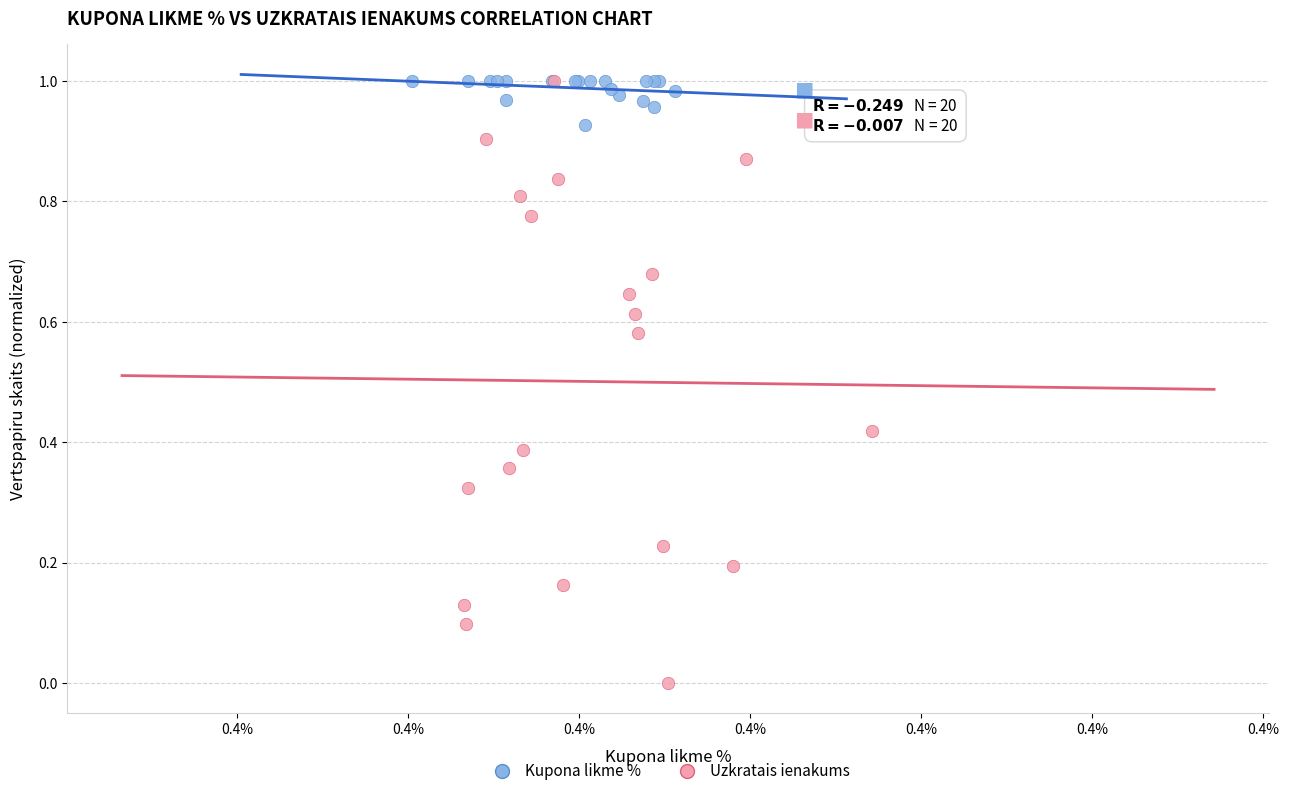

Which series contains the lowest Y value?

Uzkratais ienakums